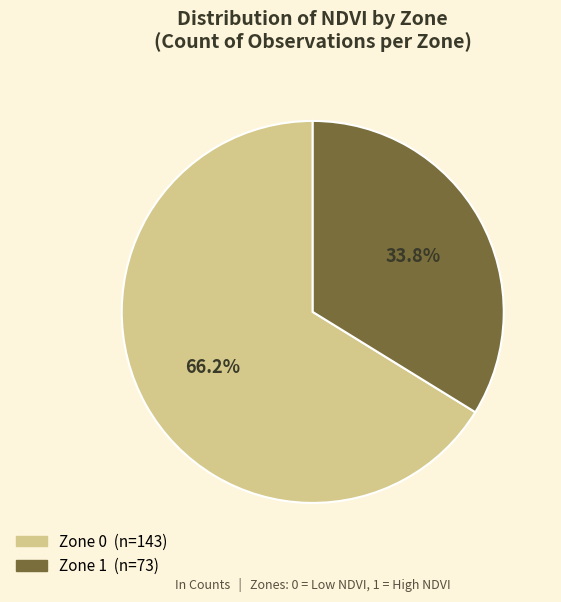

What percentage is the Zone 0 slice, to the nearest percent?

66%